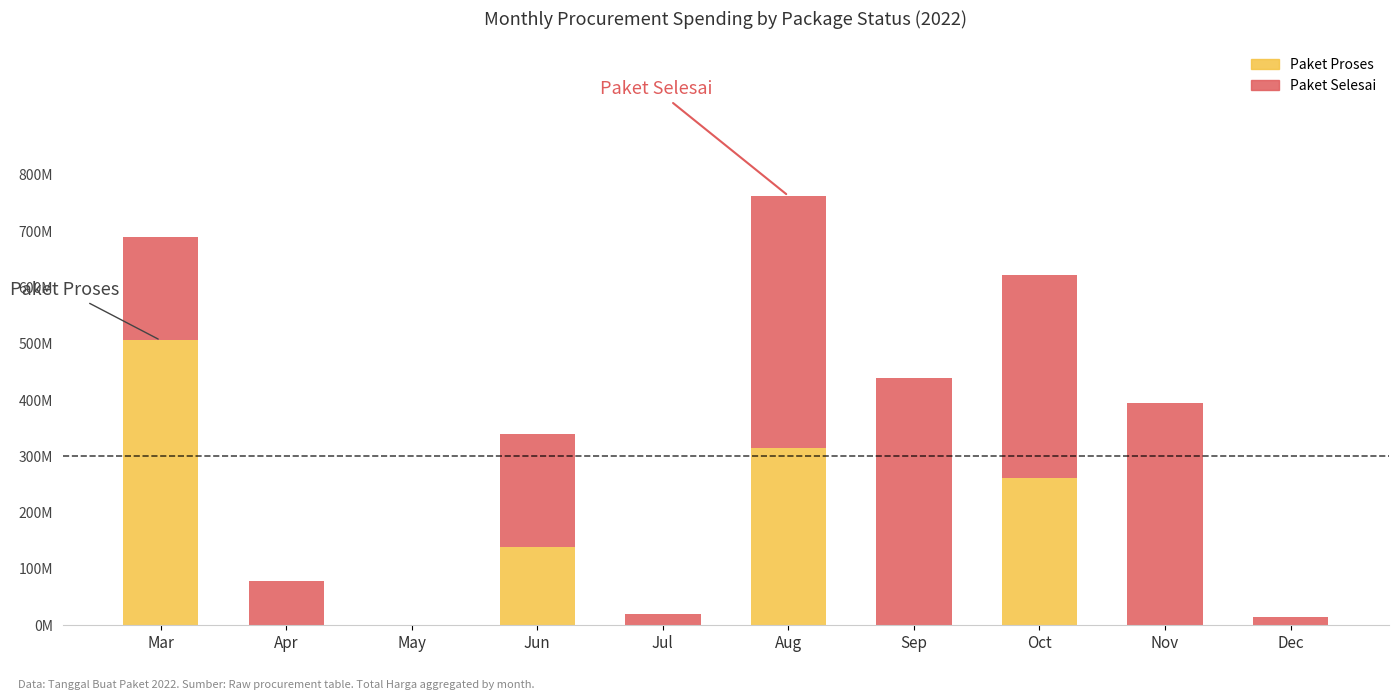

Does the chart contain stacked bars?

Yes